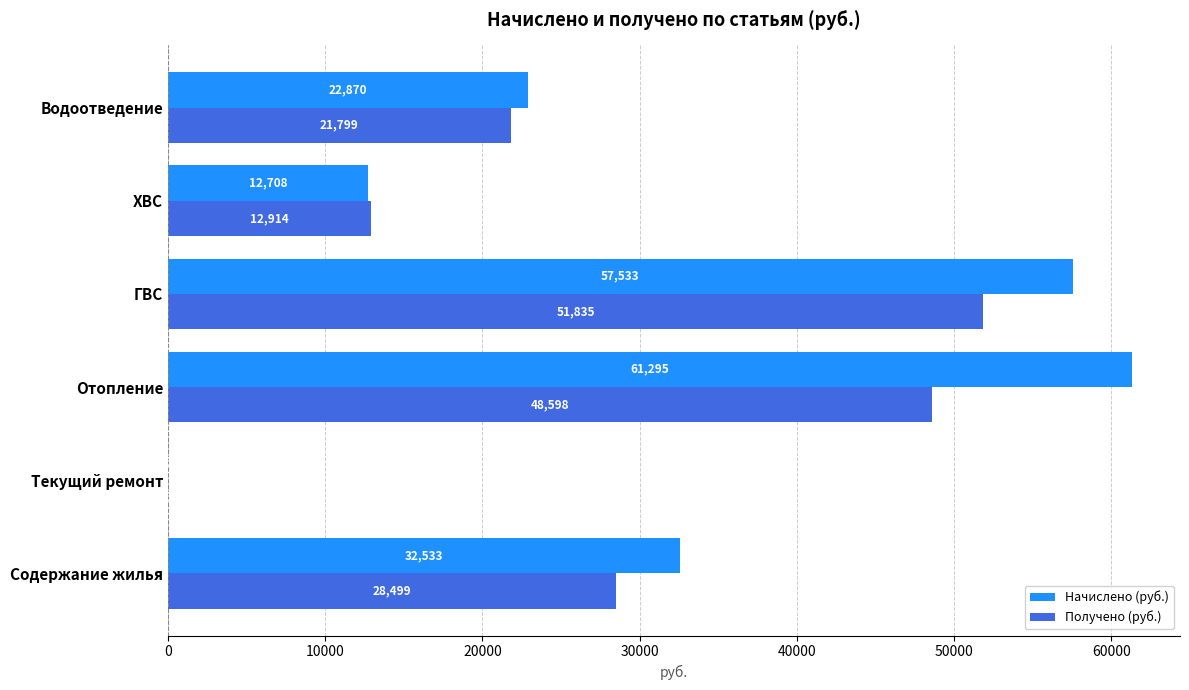

What is the average value of the Начислено (руб.) series?

31156.5